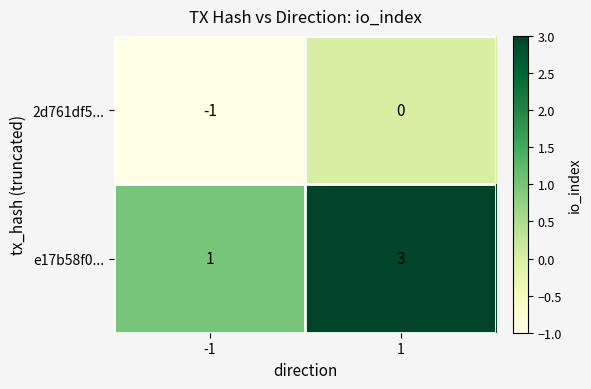

Is it true that e17b58f0... equals 3 at 1?

True